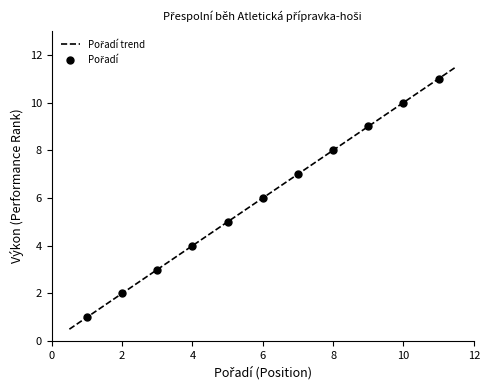

What is the change in value from Musil Vojtěch to Soukup Adam?

+1